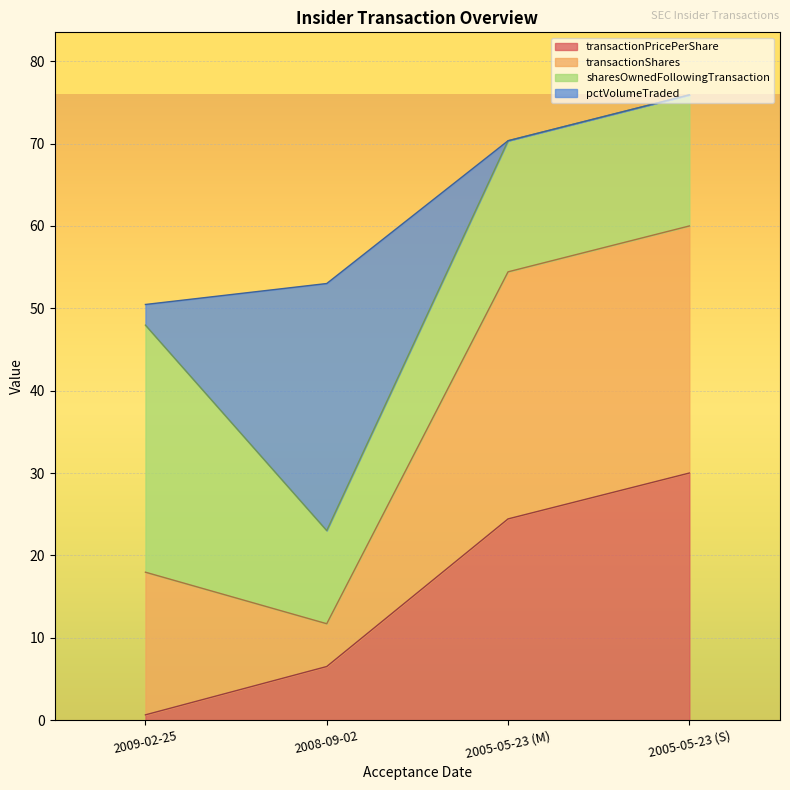

The value of transactionPricePerShare at 2005-05-23 (M) is 24.4. True or false?

True